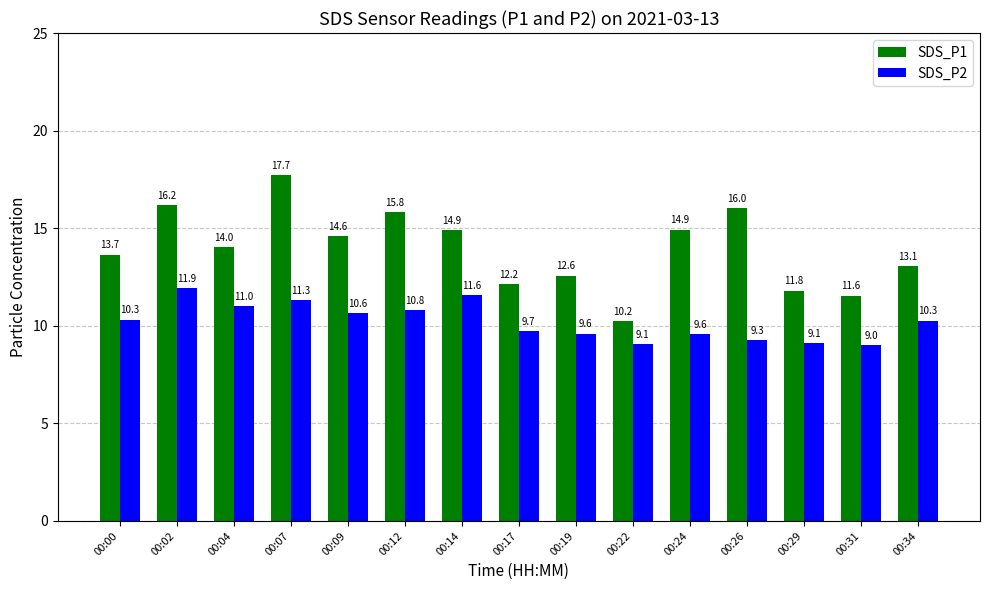

Are the bars grouped side by side (vs. stacked)?

Yes